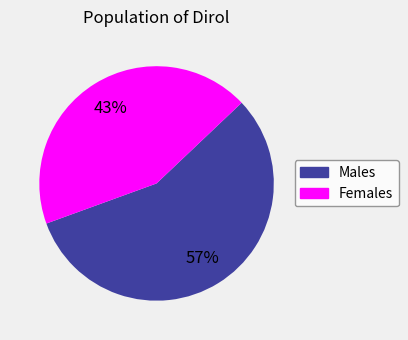

Is there a majority slice in this chart?

Yes